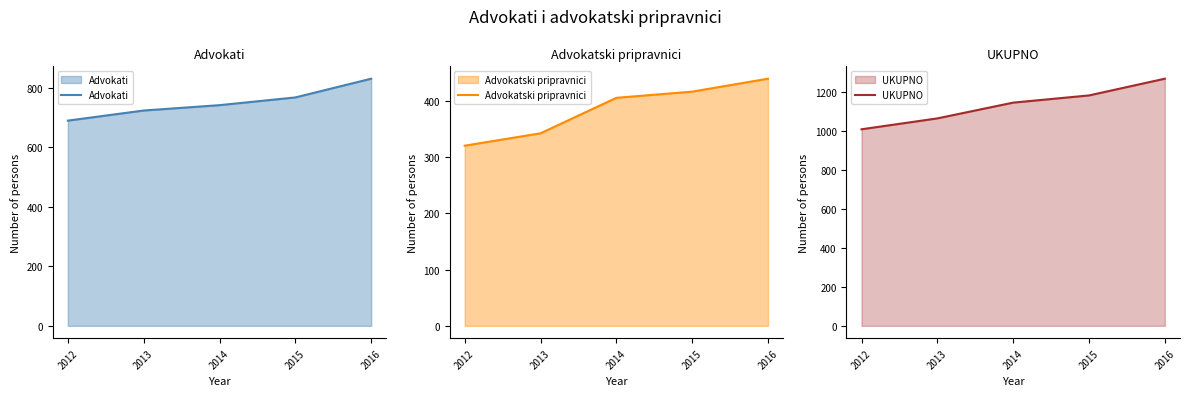

The Advokati series shows 768 at 2015. True or false?

True